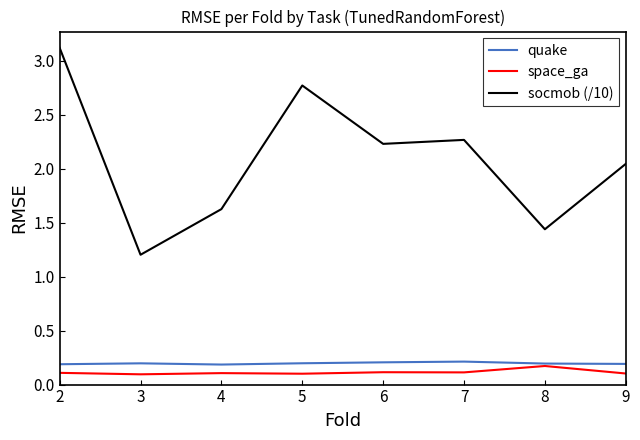

What is the total value across all series at 4?

1.9